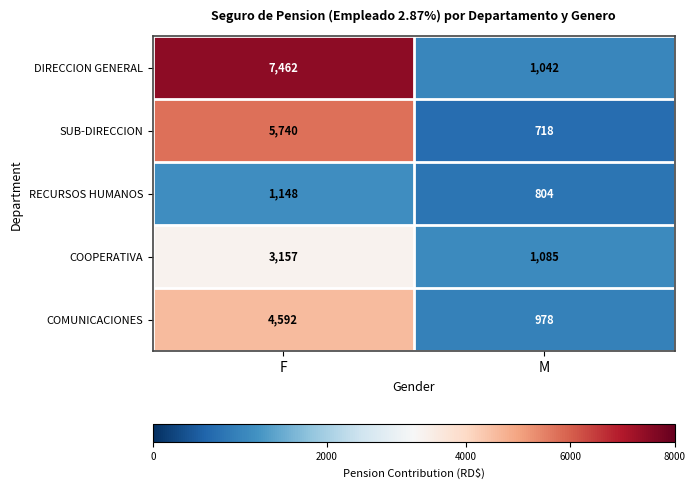

What is the maximum value shown in the chart?

7462